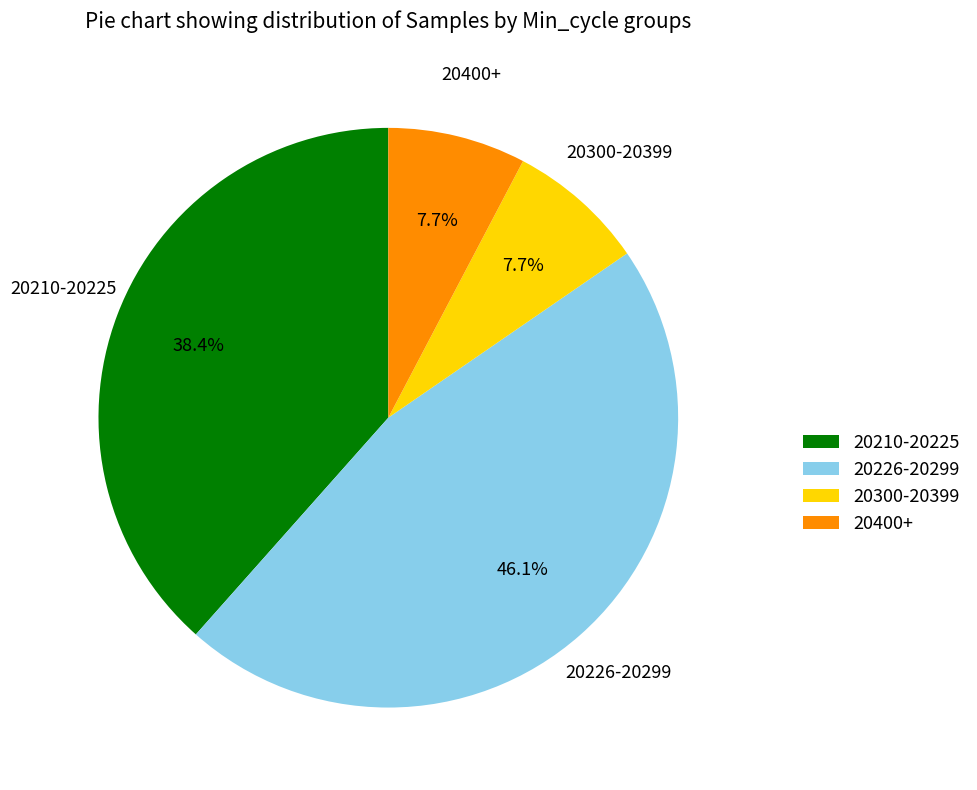

To the nearest percent, what is the average slice percentage?

25%